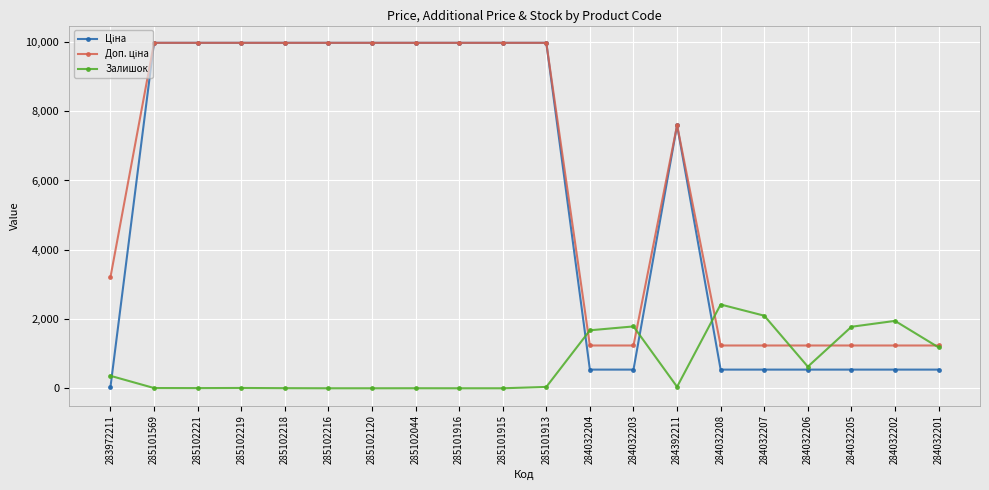

How many series are shown in this chart?

3